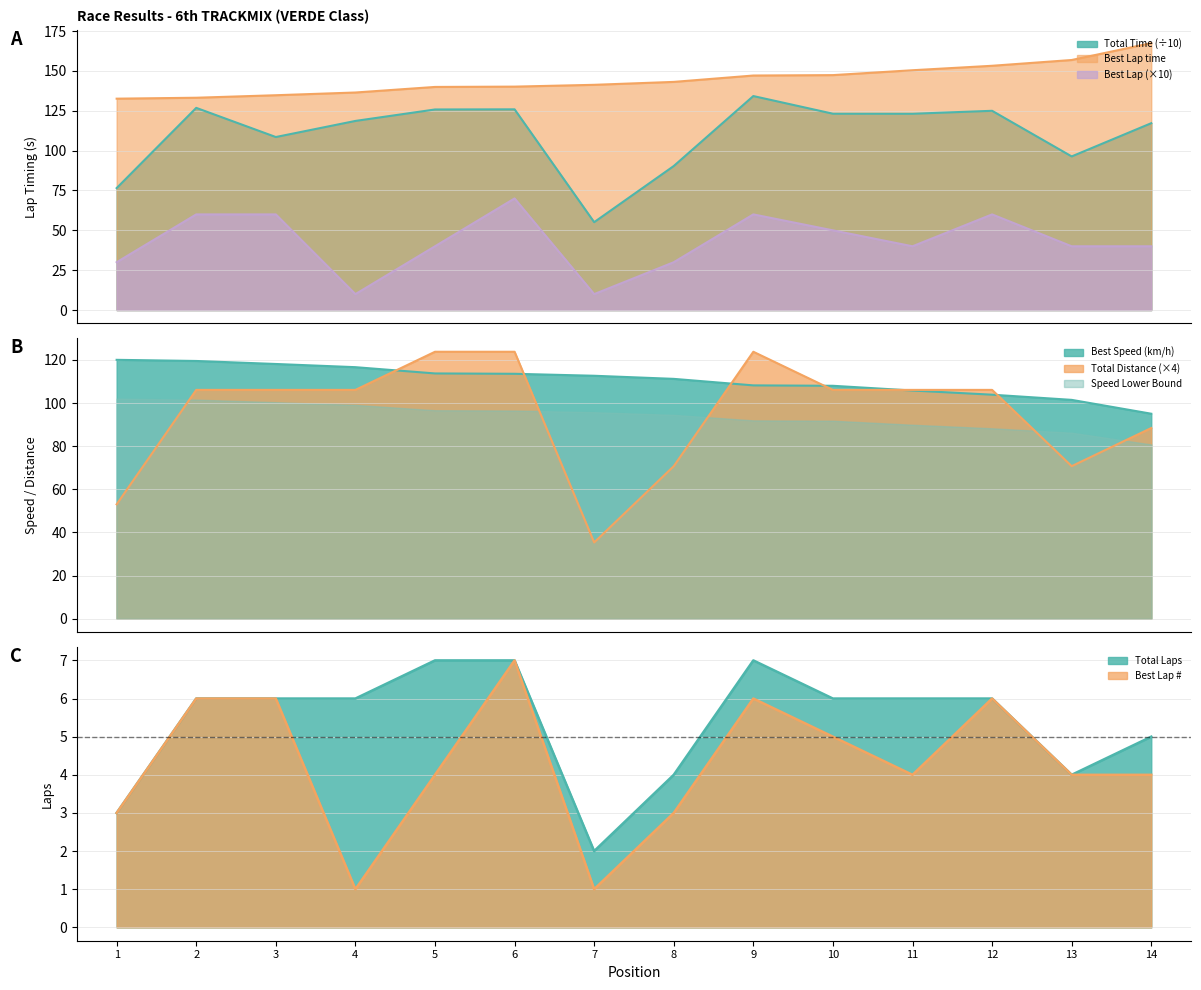

Is it true that Best Lap equals 65.4 at 5?

False